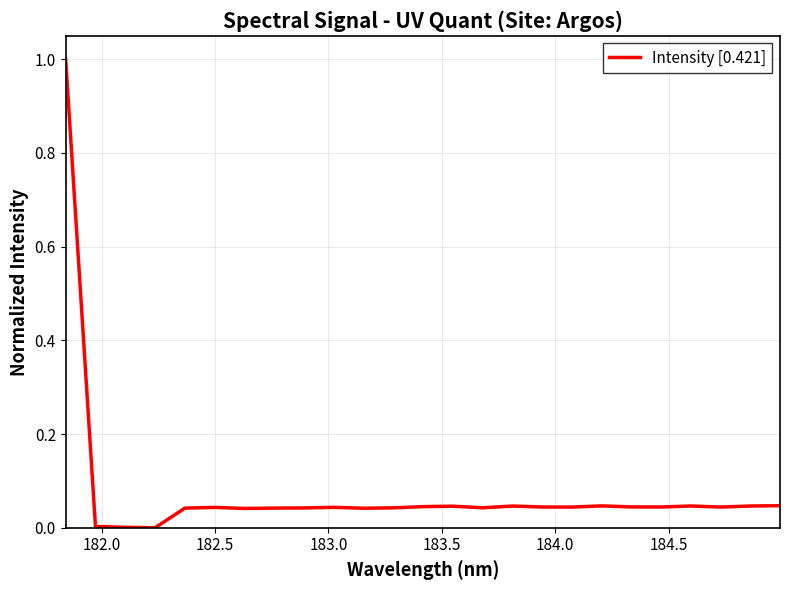

What is the greatest value displayed?

1.0